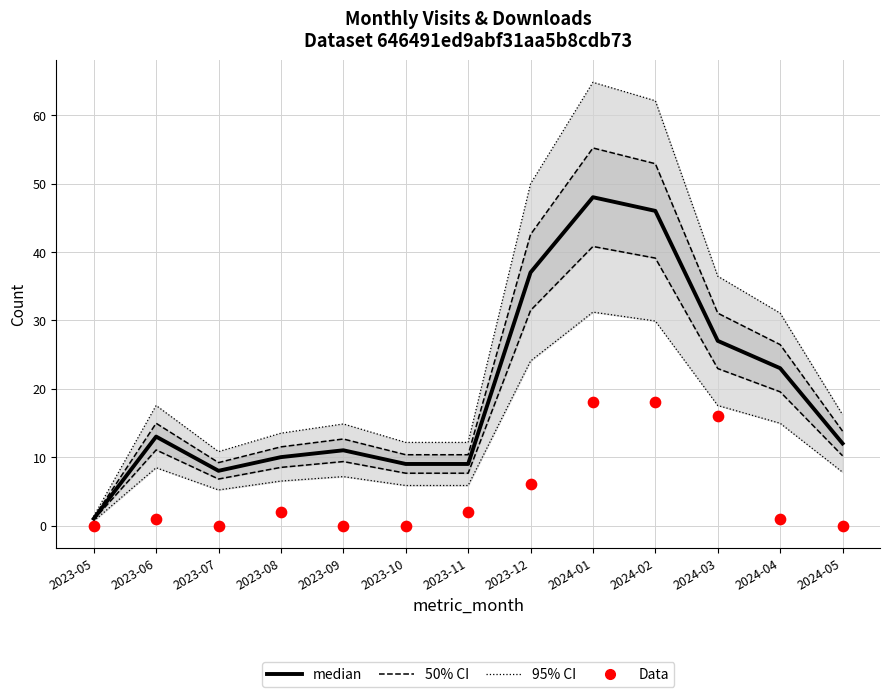

What is the total value across all series at 2023-11?

33.5